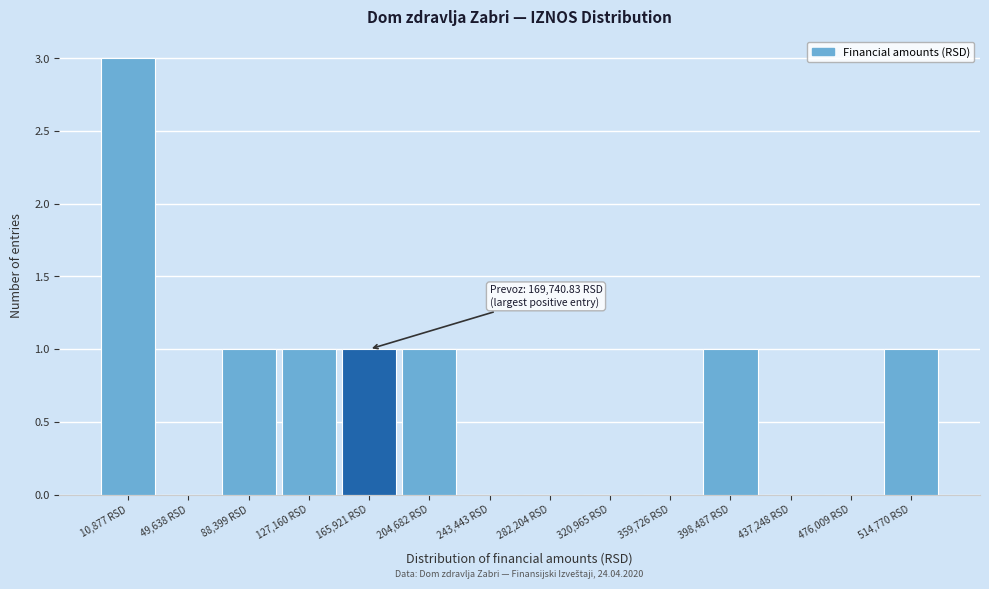

Reading left to right, extract all data points from this chart.

10,877 RSD=3	49,638 RSD=0	88,399 RSD=1	127,160 RSD=1	165,921 RSD=1	204,682 RSD=1	243,443 RSD=0	282,204 RSD=0	320,965 RSD=0	359,726 RSD=0	398,487 RSD=1	437,248 RSD=0	476,009 RSD=0	514,770 RSD=1